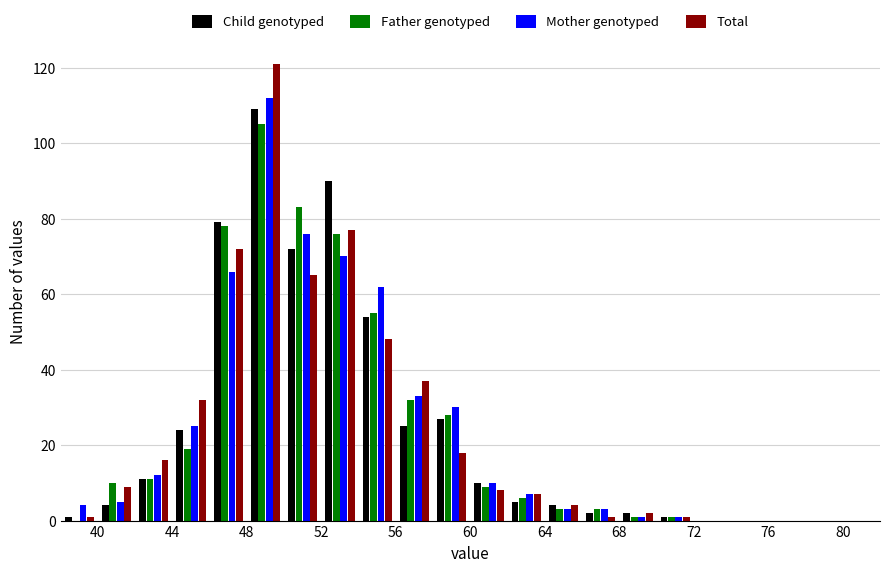

Reading left to right, transcribe this chart: for each range on the x-axis, give the height of each series' bar. The values are not printed on the chart, so give them approximately, as read against the axis.

38 to 40: Child genotyped=under 2	Father genotyped=0	Mother genotyped=4	Total=under 2
40 to 42: Child genotyped=4	Father genotyped=10	Mother genotyped=6	Total=10
42 to 44: Child genotyped=12	Father genotyped=12	Mother genotyped=12	Total=16
44 to 46: Child genotyped=24	Father genotyped=20	Mother genotyped=26	Total=32
46 to 48: Child genotyped=80	Father genotyped=78	Mother genotyped=66	Total=72
48 to 50: Child genotyped=110	Father genotyped=106	Mother genotyped=112	Total=122
50 to 52: Child genotyped=72	Father genotyped=84	Mother genotyped=76	Total=66
52 to 54: Child genotyped=90	Father genotyped=76	Mother genotyped=70	Total=78
54 to 56: Child genotyped=54	Father genotyped=56	Mother genotyped=62	Total=48
56 to 58: Child genotyped=26	Father genotyped=32	Mother genotyped=34	Total=38
58 to 60: Child genotyped=28	Father genotyped=28	Mother genotyped=30	Total=18
60 to 62: Child genotyped=10	Father genotyped=10	Mother genotyped=10	Total=8
62 to 64: Child genotyped=6	Father genotyped=6	Mother genotyped=8	Total=8
64 to 66: Child genotyped=4	Father genotyped=4	Mother genotyped=4	Total=4
66 to 68: Child genotyped=2	Father genotyped=4	Mother genotyped=4	Total=under 2
68 to 70: Child genotyped=2	Father genotyped=under 2	Mother genotyped=under 2	Total=2
70 to 72: Child genotyped=under 2	Father genotyped=under 2	Mother genotyped=under 2	Total=under 2
72 to 74: Child genotyped=0	Father genotyped=0	Mother genotyped=0	Total=0
74 to 76: Child genotyped=0	Father genotyped=0	Mother genotyped=0	Total=0
76 to 78: Child genotyped=0	Father genotyped=0	Mother genotyped=0	Total=0
78 to 80: Child genotyped=0	Father genotyped=0	Mother genotyped=0	Total=0